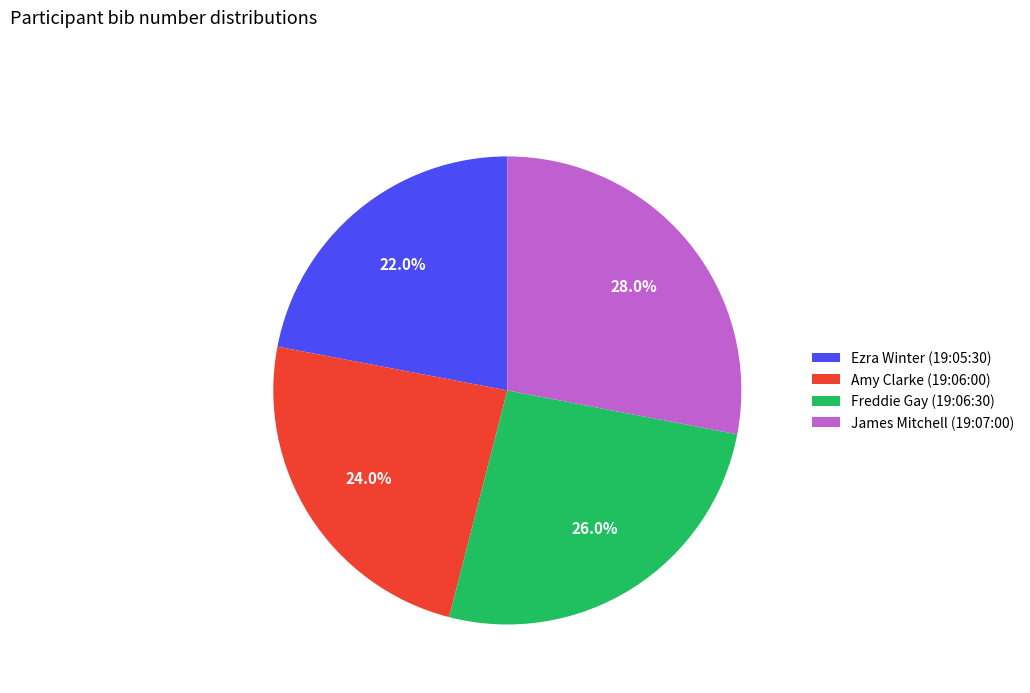

Count the number of slices in the pie.

4